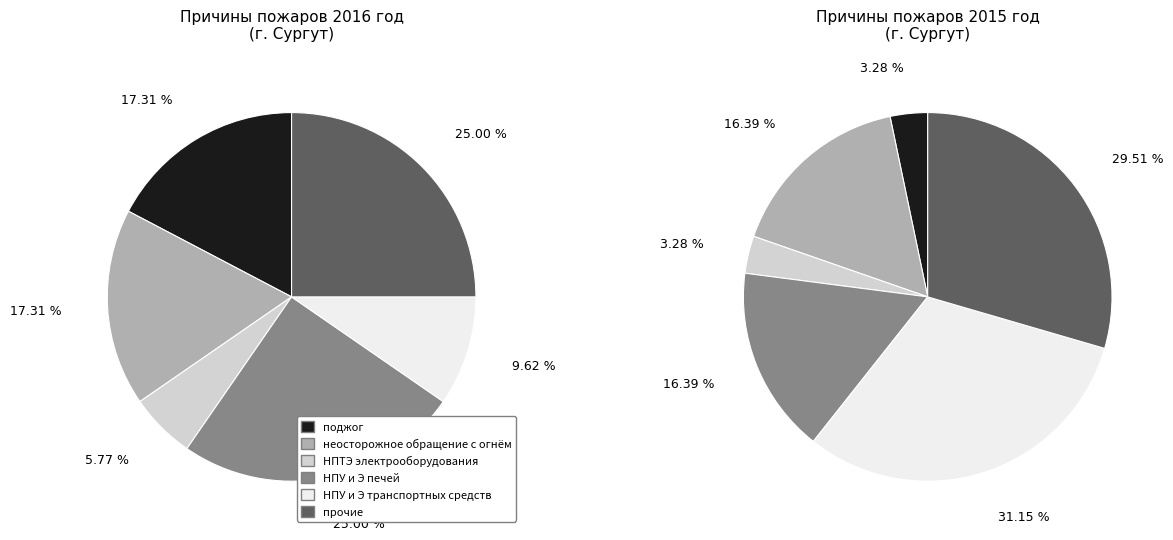

Combined, do 1 and 0 account for over 50%?

Yes